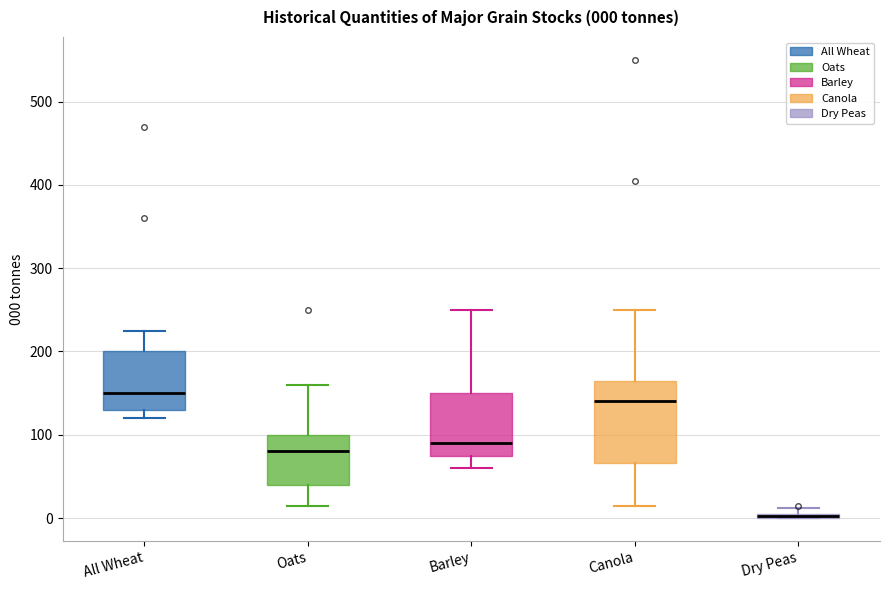

Which box is the tallest, from its lower edge to its upper edge?

Canola